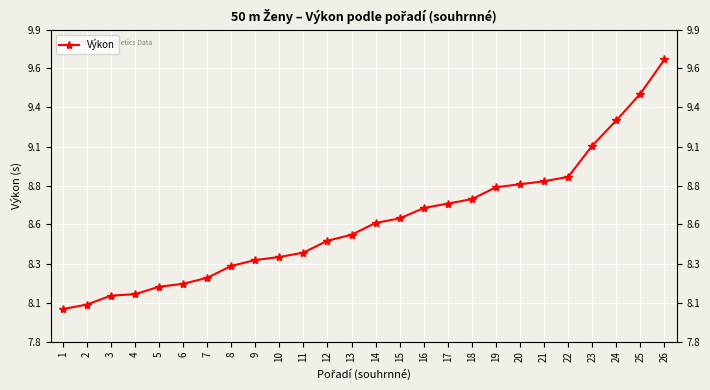

The value at 25 is 9.5. True or false?

True